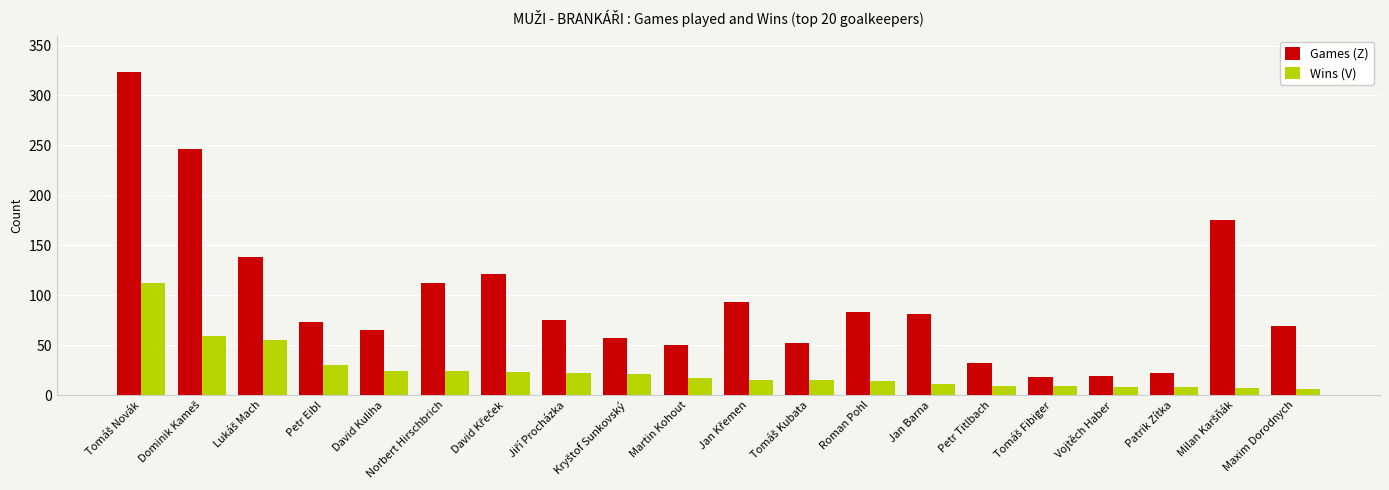

What is the difference between the second highest and second lowest values in the Wins (V) series?

52